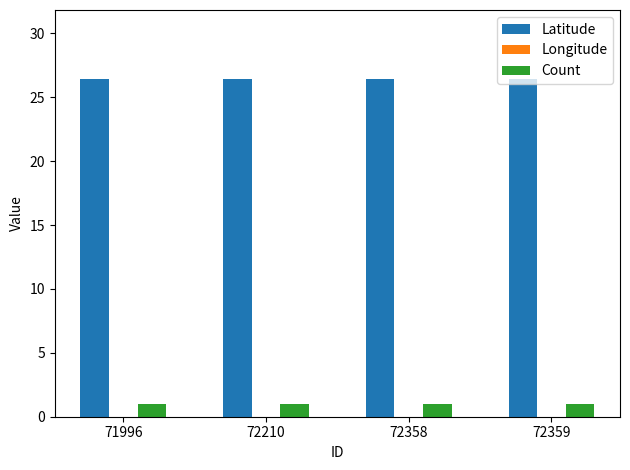

At how many categories does at least one series exceed -27?

4